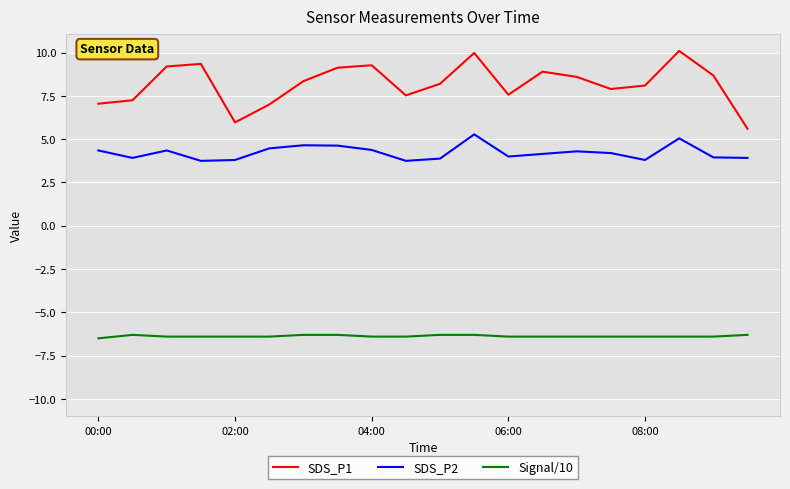

Which series has the largest range (max minus min)?

SDS_P1